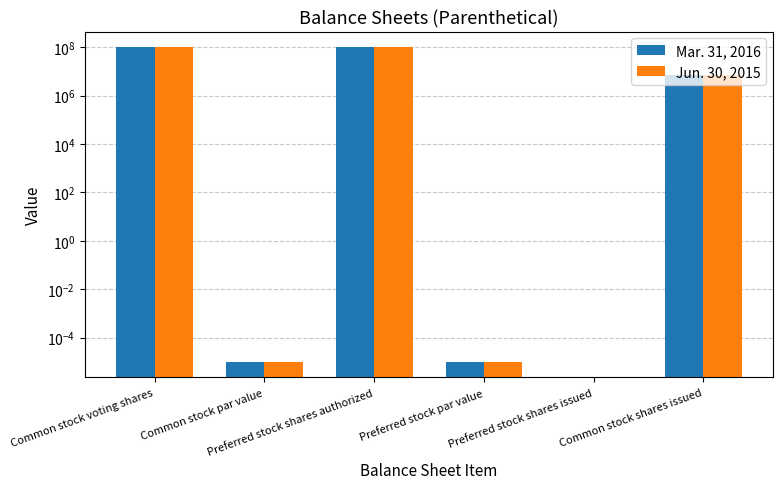

What is the approximate value of Mar. 31, 2016 at Preferred stock shares authorized?

100000000.0